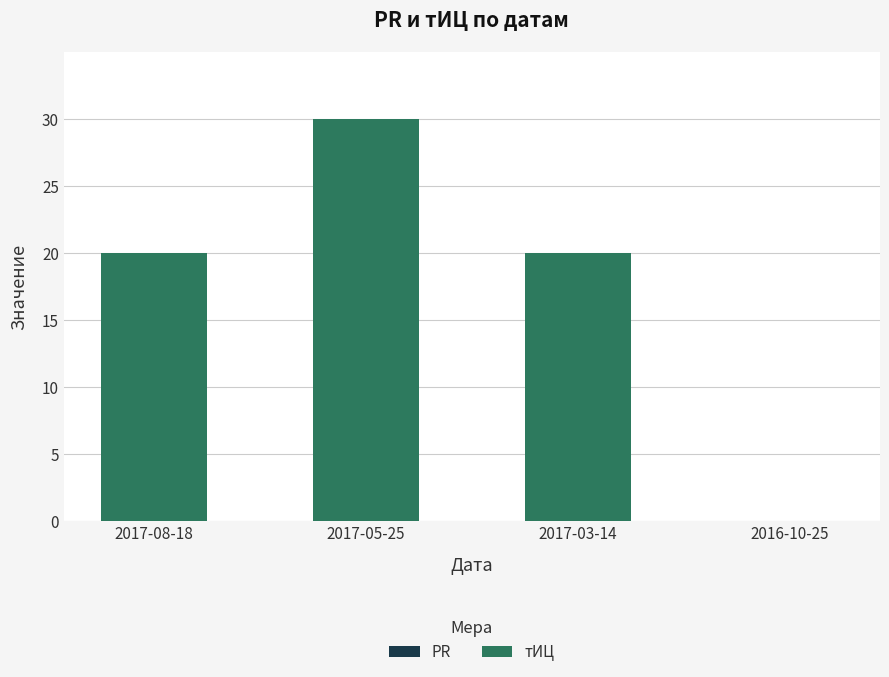

What is the greatest value displayed?

30